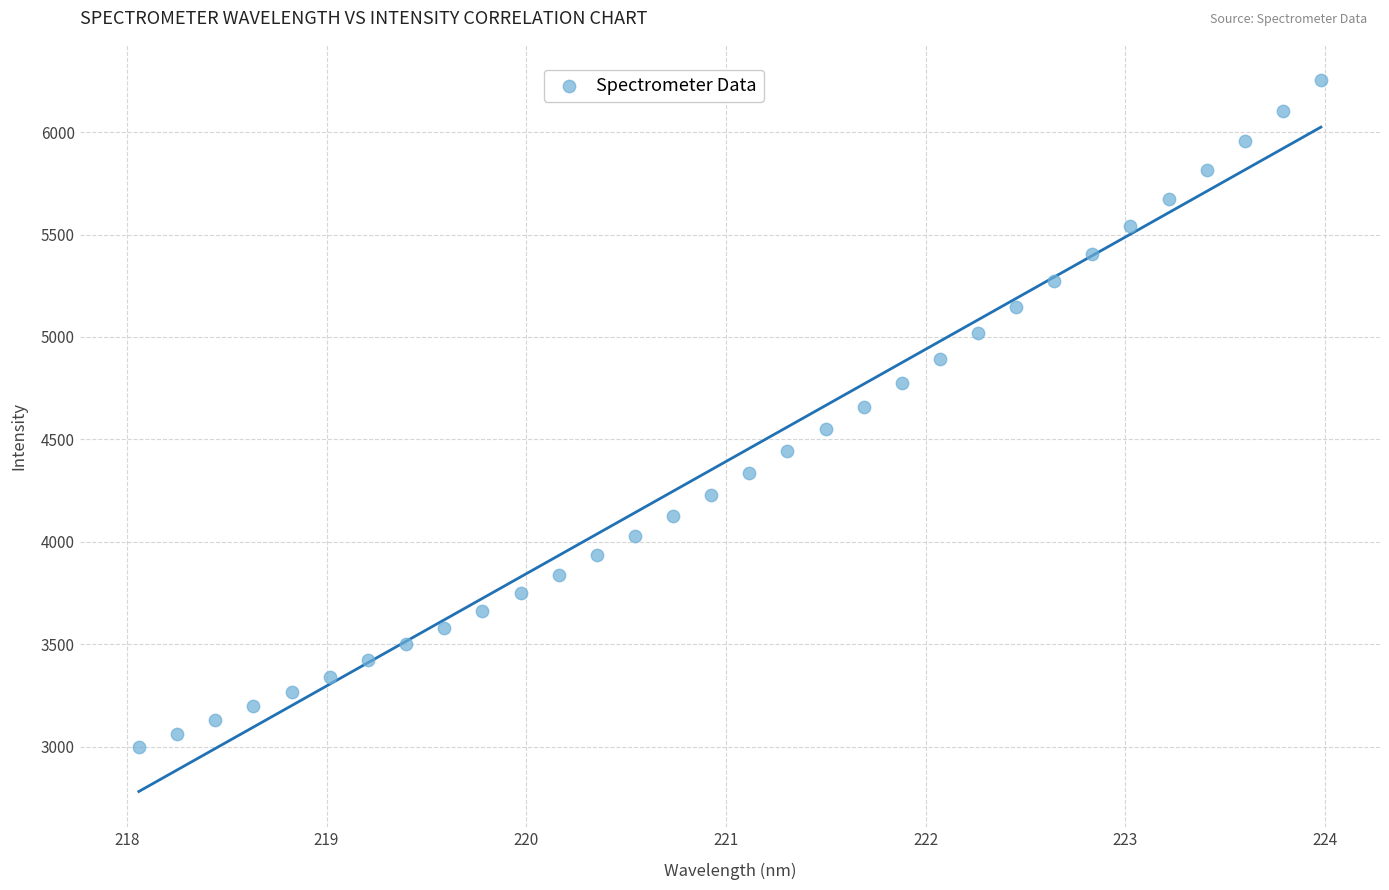

What is the range of Y values (max minus min)?

3252.5